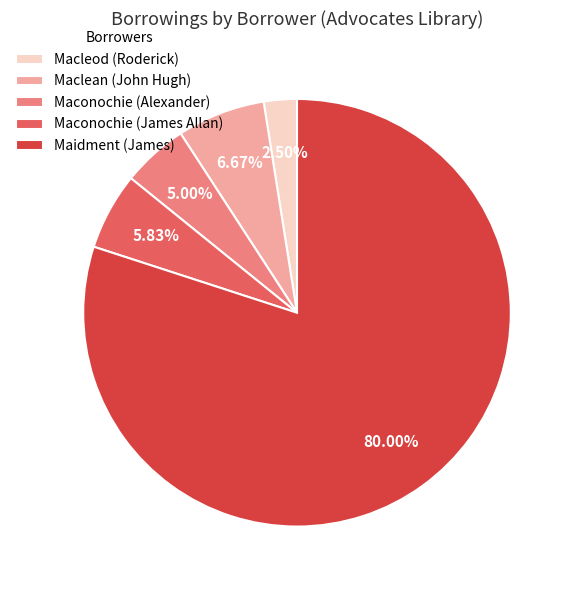

To the nearest percent, what is the combined percentage of Macleod (Roderick) and Maidment (James)?

82%